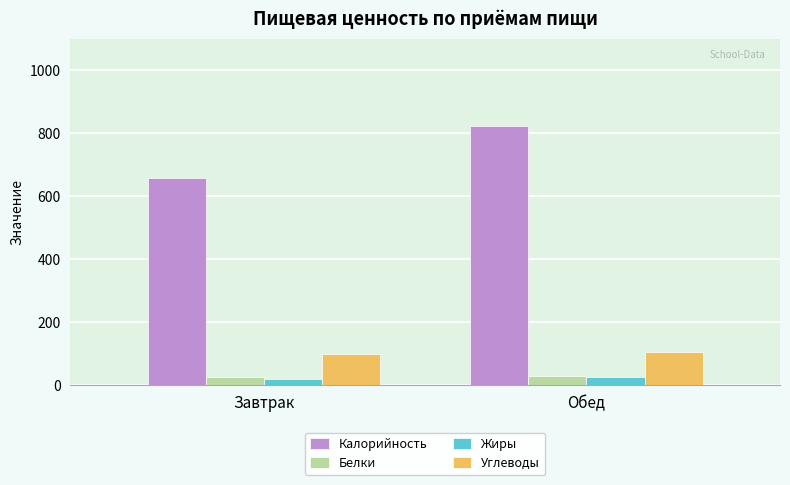

How many values in the Калорийность series are below 823?

1